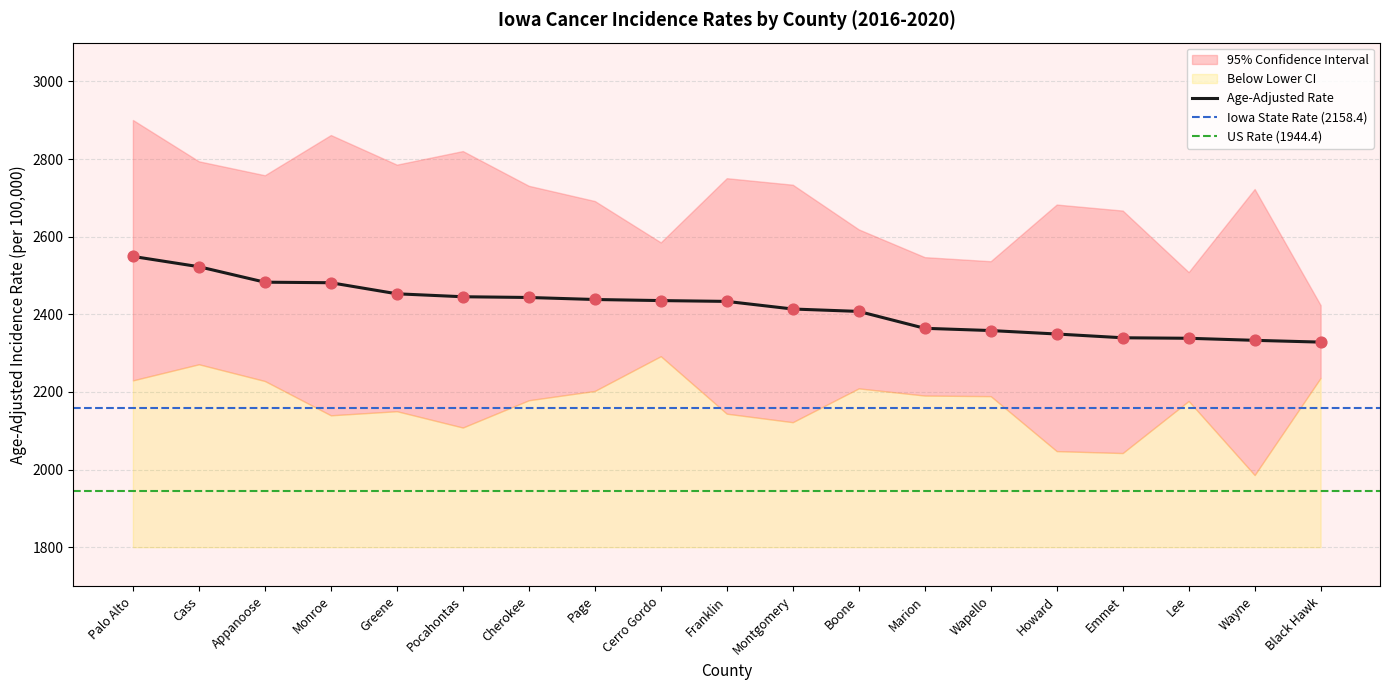

True or false: Age-Adjusted Rate has a value of 3189.1 at Greene.

False